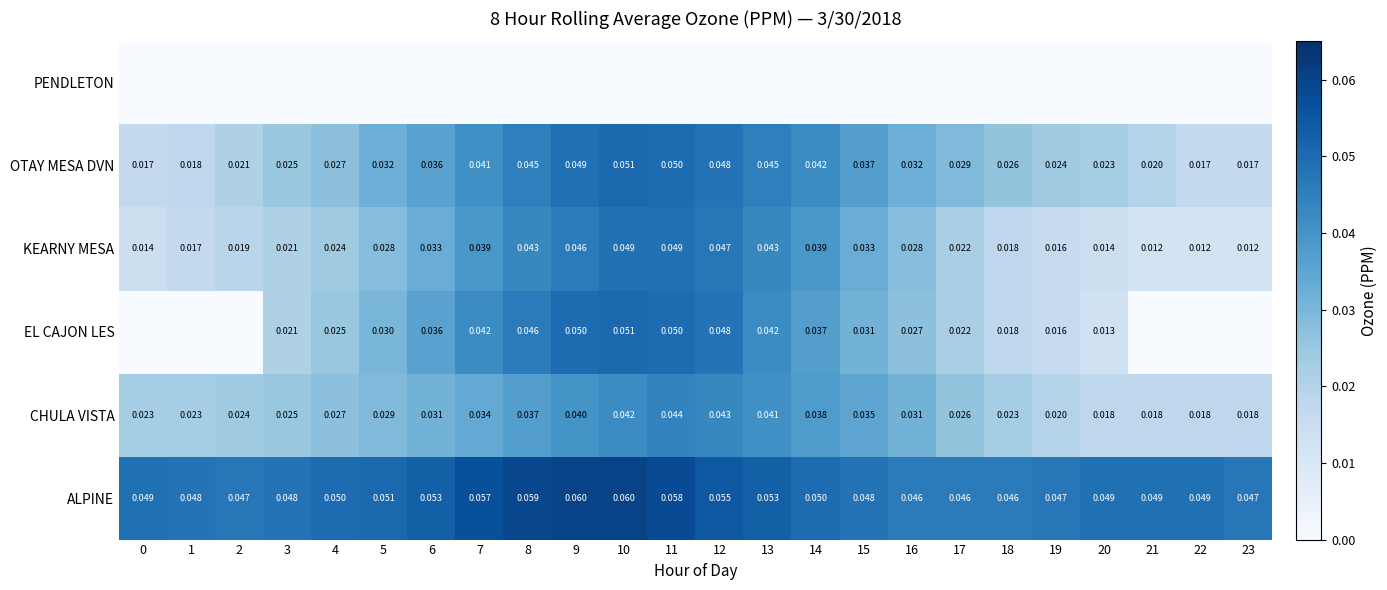

Count the number of categories in the chart.

24